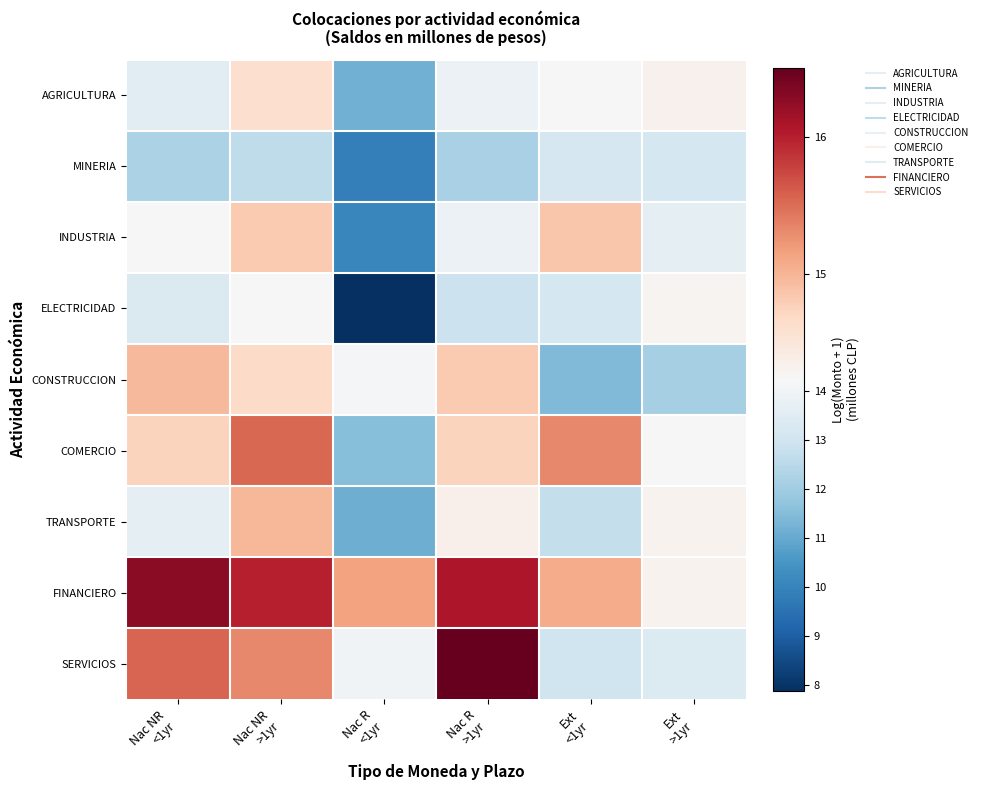

Reading right to left, list all the values displayed in this chart.

AGRICULTURA: Ext
>1yr=14.3	Ext
<1yr=14.2	Nac R
>1yr=13.9	Nac R
<1yr=11.2	Nac NR
>1yr=14.6	Nac NR
<1yr=13.5
MINERIA: Ext
>1yr=13.1	Ext
<1yr=13.2	Nac R
>1yr=12.2	Nac R
<1yr=9.9	Nac NR
>1yr=12.6	Nac NR
<1yr=12.2
INDUSTRIA: Ext
>1yr=13.7	Ext
<1yr=14.9	Nac R
>1yr=13.8	Nac R
<1yr=10.1	Nac NR
>1yr=14.8	Nac NR
<1yr=14.2
ELECTRICIDAD: Ext
>1yr=14.3	Ext
<1yr=13.1	Nac R
>1yr=12.8	Nac R
<1yr=7.9	Nac NR
>1yr=14.2	Nac NR
<1yr=13.3
CONSTRUCCION: Ext
>1yr=12.1	Ext
<1yr=11.4	Nac R
>1yr=14.8	Nac R
<1yr=14.1	Nac NR
>1yr=14.7	Nac NR
<1yr=15.0
COMERCIO: Ext
>1yr=14.2	Ext
<1yr=15.3	Nac R
>1yr=14.7	Nac R
<1yr=11.5	Nac NR
>1yr=15.5	Nac NR
<1yr=14.7
TRANSPORTE: Ext
>1yr=14.3	Ext
<1yr=12.7	Nac R
>1yr=14.3	Nac R
<1yr=11.1	Nac NR
>1yr=15.0	Nac NR
<1yr=13.6
FINANCIERO: Ext
>1yr=14.3	Ext
<1yr=15.1	Nac R
>1yr=16.1	Nac R
<1yr=15.1	Nac NR
>1yr=16.0	Nac NR
<1yr=16.3
SERVICIOS: Ext
>1yr=13.4	Ext
<1yr=13.0	Nac R
>1yr=16.5	Nac R
<1yr=14.0	Nac NR
>1yr=15.3	Nac NR
<1yr=15.6